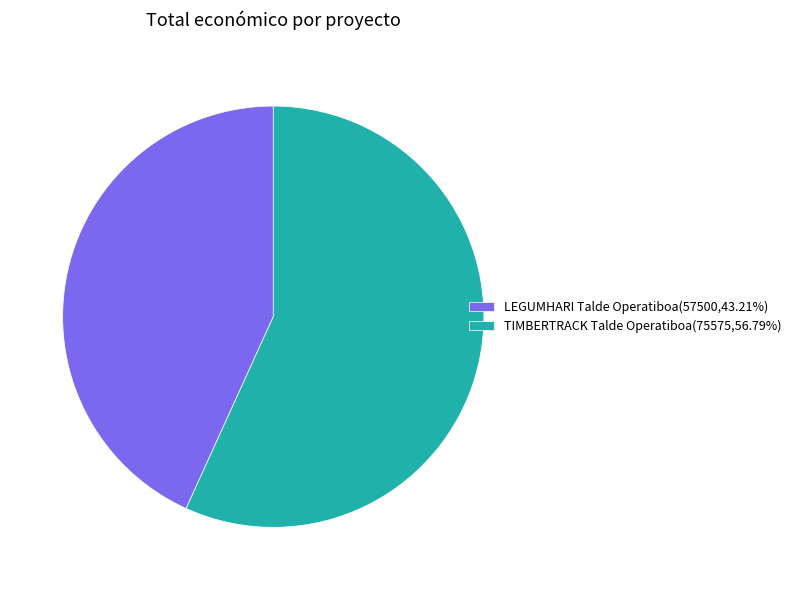

Which slice is the largest?

TIMBERTRACK Talde Operatiboa